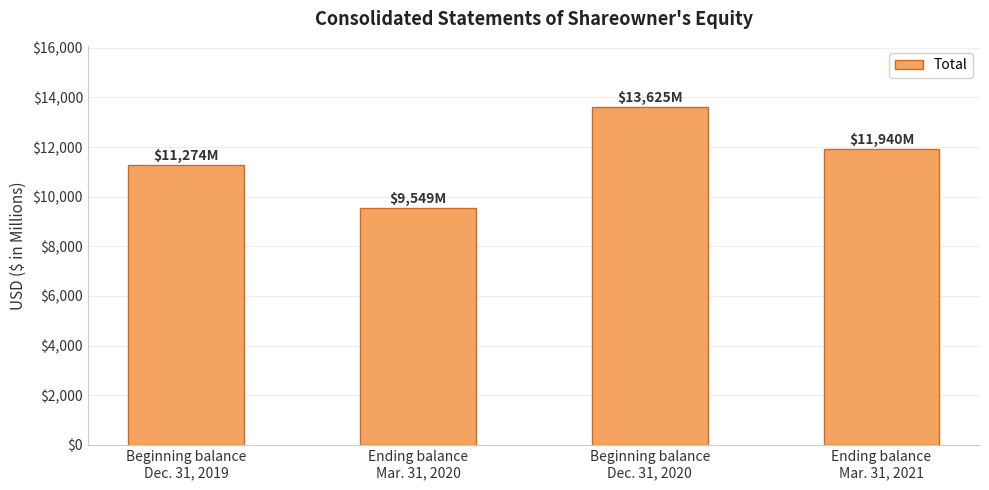

Reading left to right, what are all the values shown in this chart?

11274	9549	13625	11940